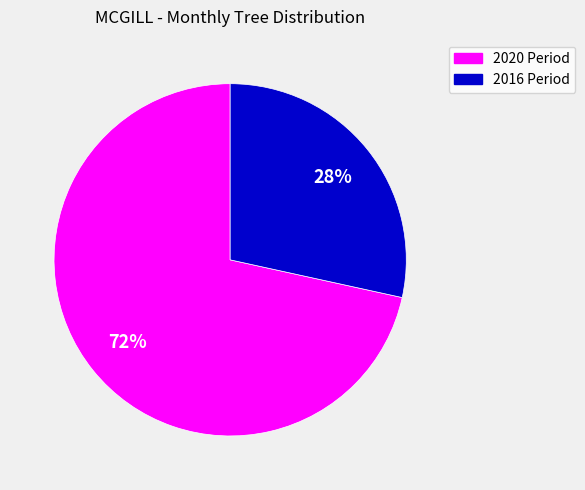

Does any single category account for the majority?

Yes